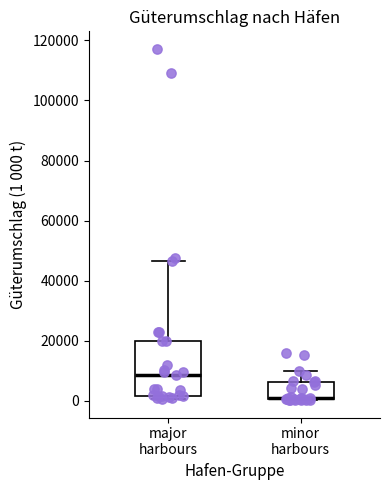

Which box has the highest median line?

major harbours